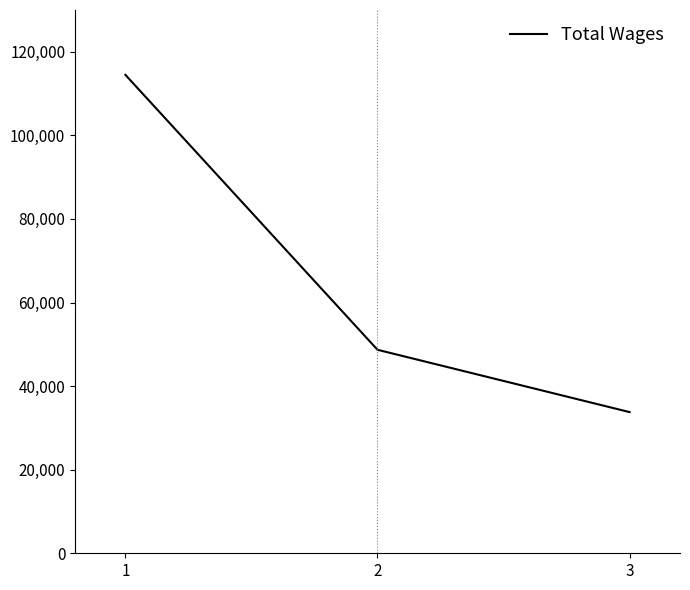

What is the smallest value displayed?

33783